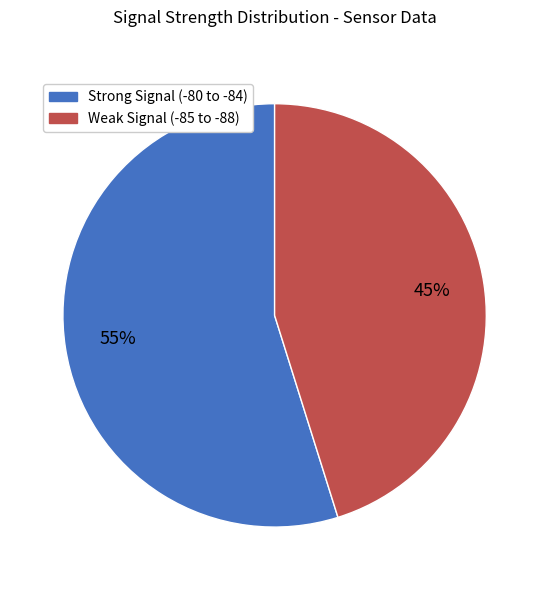

What is the ratio of the value at Weak Signal (-85 to -88) to the value at Strong Signal (-80 to -84)?

0.8